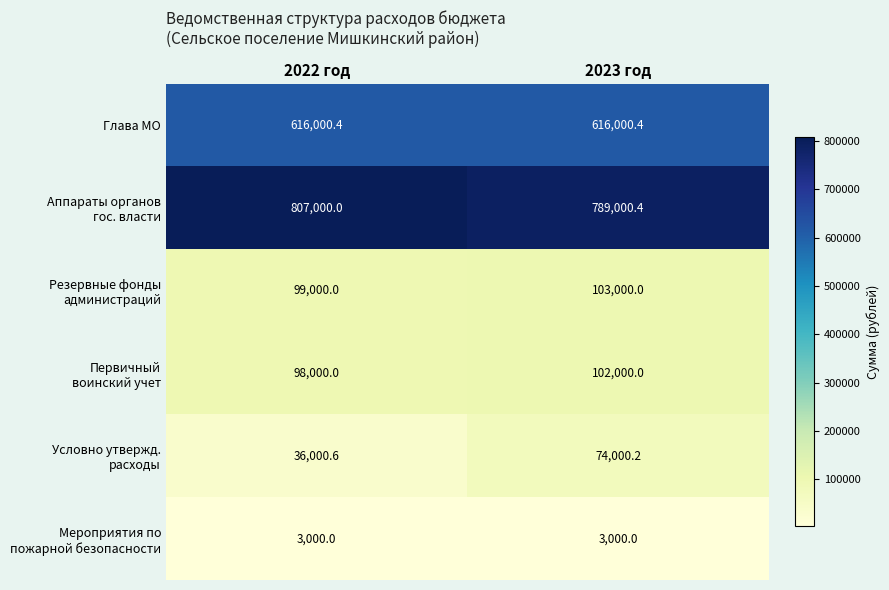

What is the spread (max minus min) of values at 2022 год?

804000.0